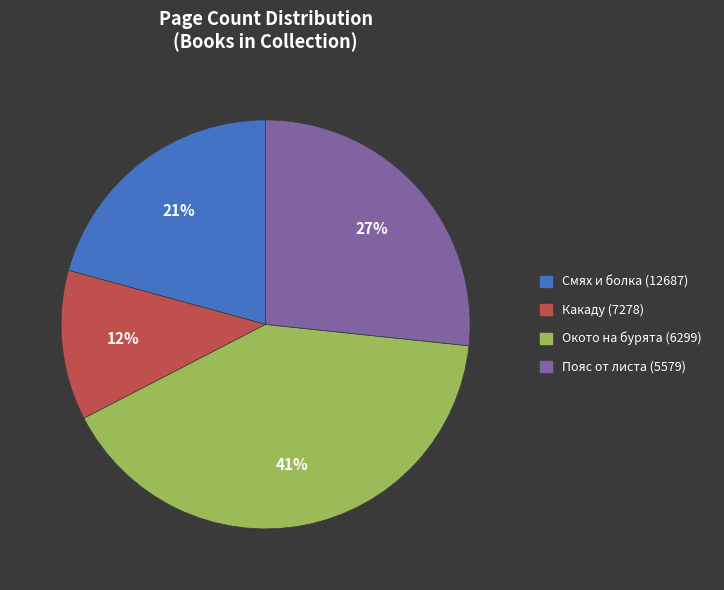

To the nearest percent, what is the difference between the Какаду (7278) and Окото на бурята (6299) slice percentages?

29%